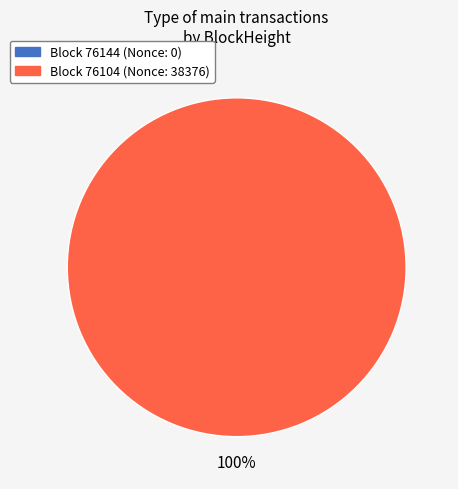

True or false: 76104 accounts for 100% of the total.

True